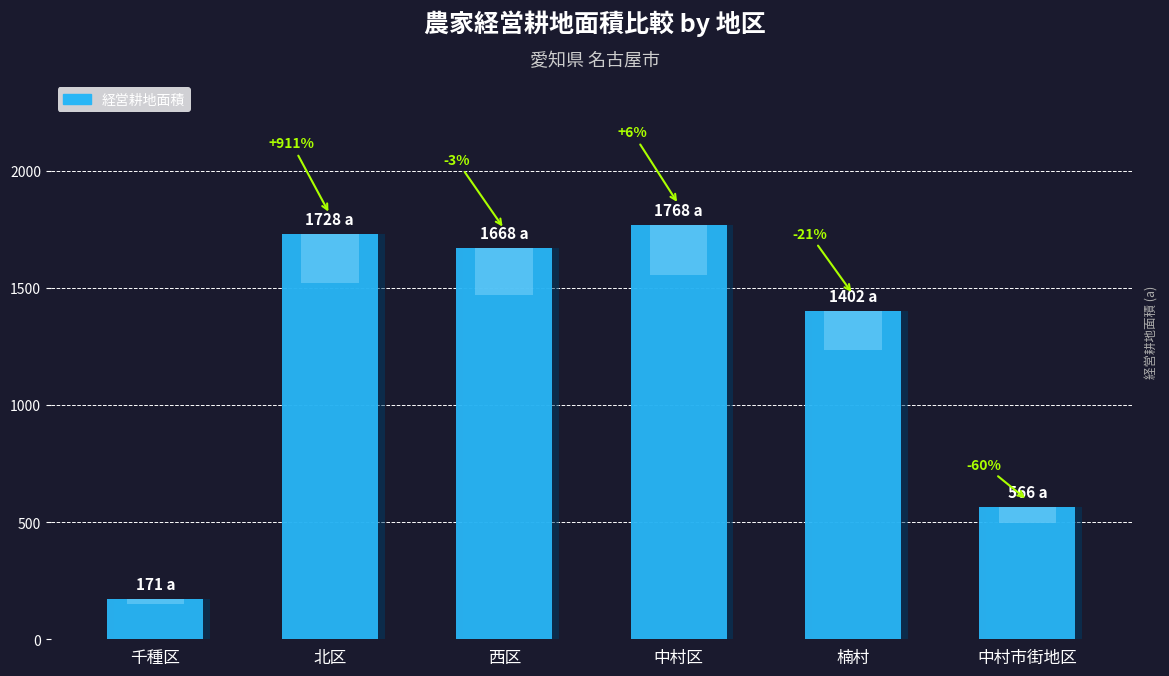

True or false: the data shows 1668 at 西区.

True